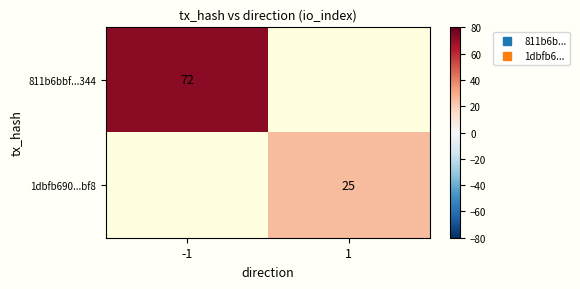

Is it true that 1dbfb690...bf8 equals 5.9 at 1?

False